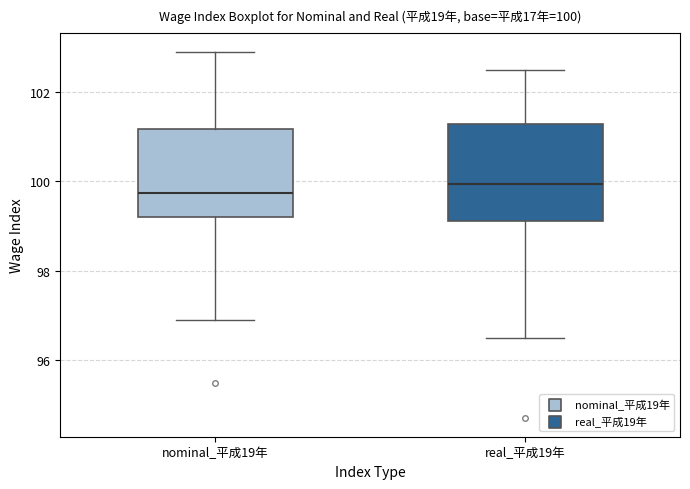

Which box has the highest median line?

real_平成19年